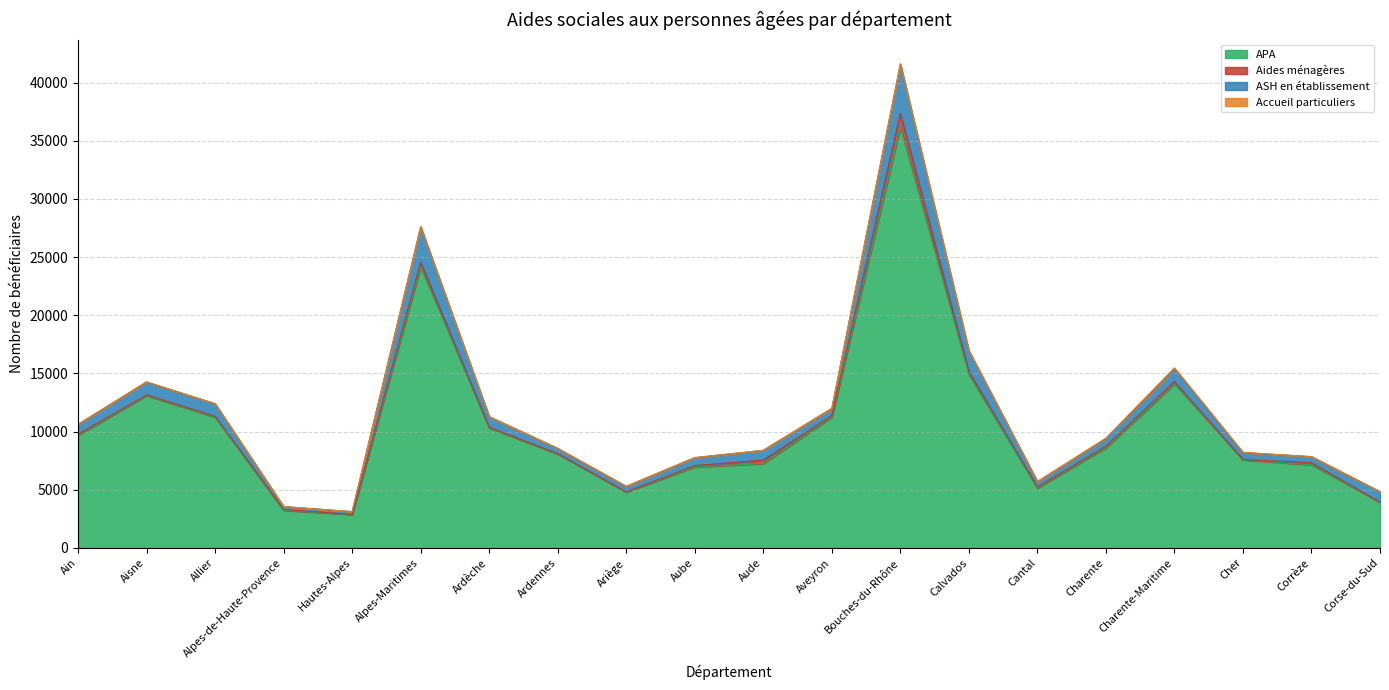

True or false: Accueil particuliers has a value of 51 at Aisne.

False